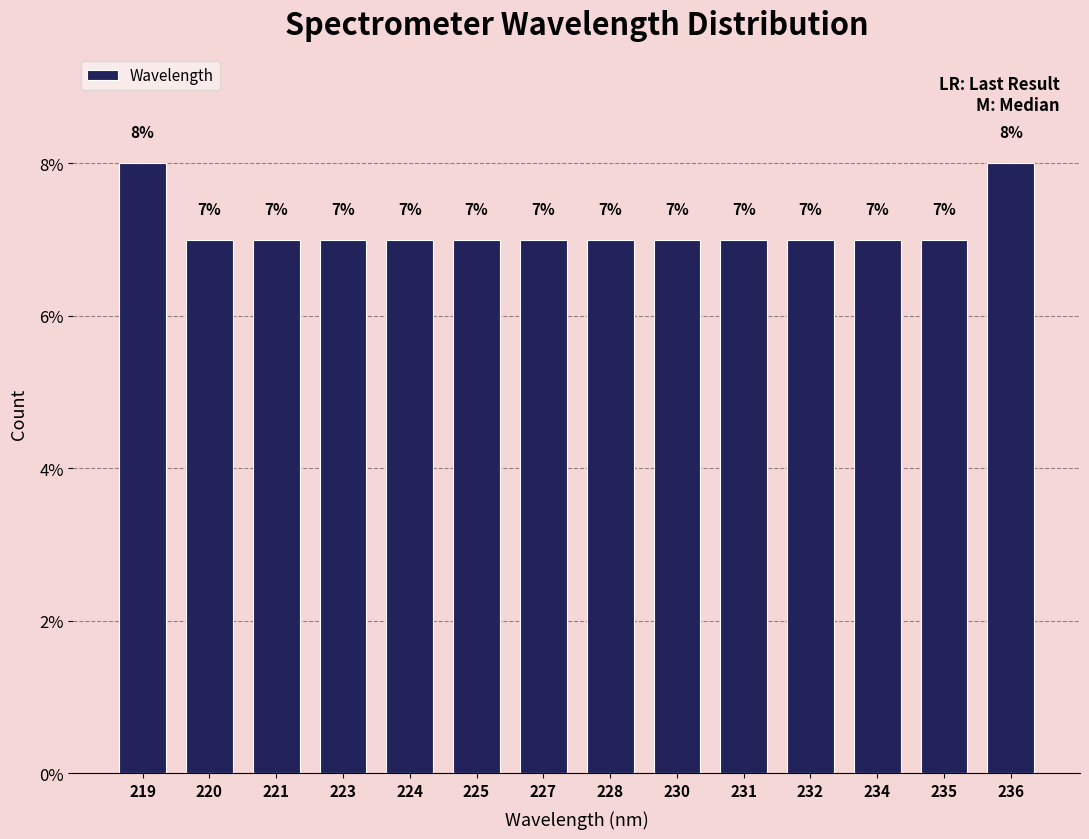

Reading left to right, transcribe all the data shown in this chart.

219=8	220=7	221=7	223=7	224=7	225=7	227=7	228=7	230=7	231=7	232=7	234=7	235=7	236=8